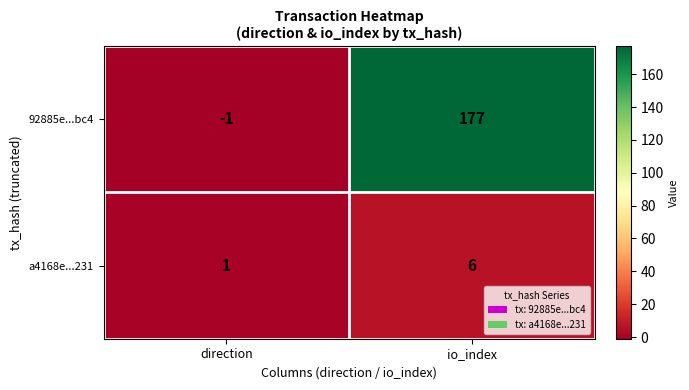

List the series in order of their overall mean, lowest first.

a4168e...231, 92885e...bc4